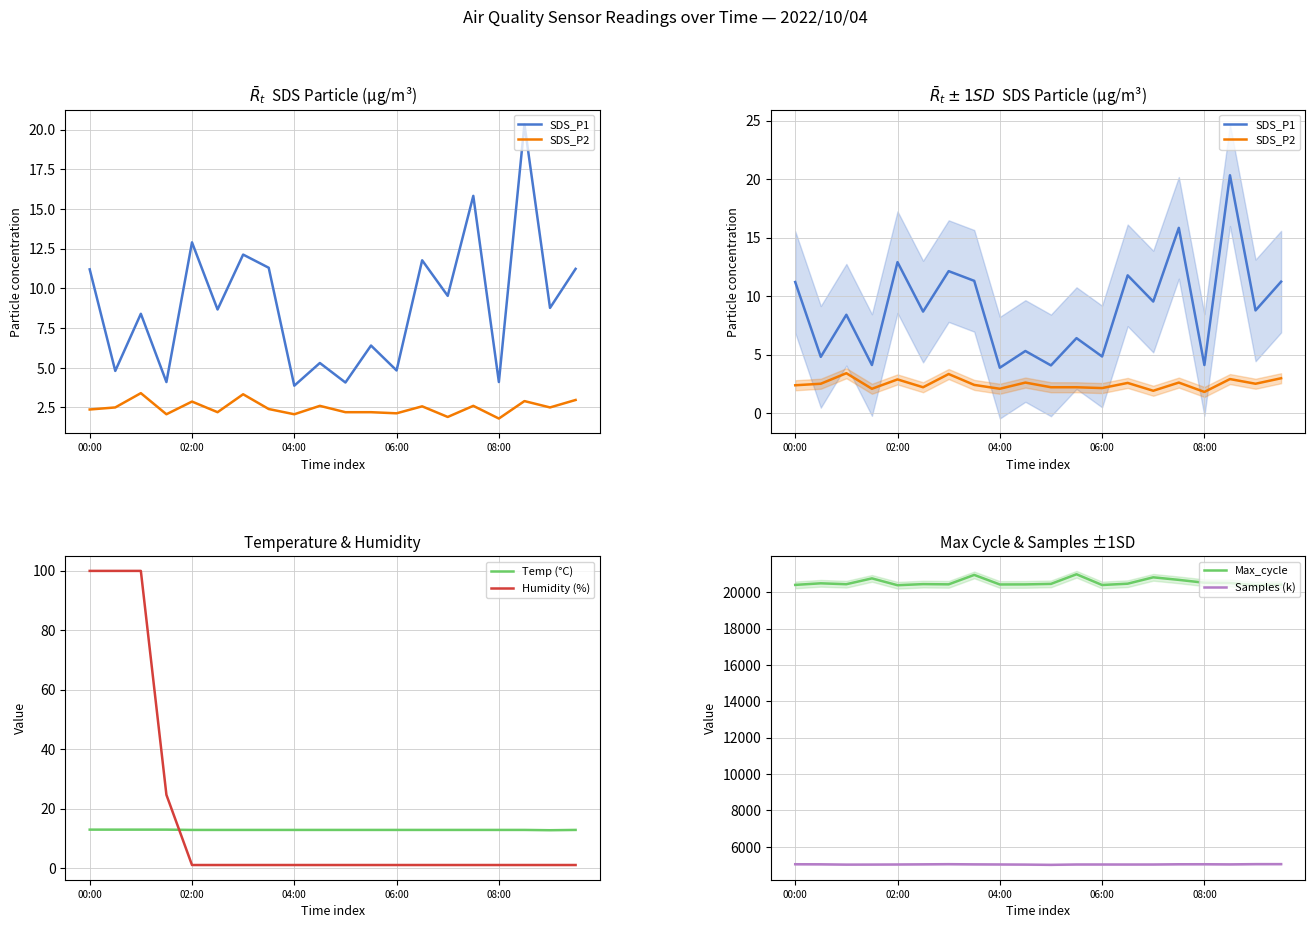

Reading right to left, what are all the values shown in this chart?

SDS_P1: 11.2	8.8	20.3	4.1	15.8	9.5	11.8	4.8	6.4	4.1	5.3	3.9	11.3	12.1	8.7	12.9	4.1	8.4	4.8	11.2
SDS_P2: 3.0	2.5	2.9	1.8	2.6	1.9	2.6	2.1	2.2	2.2	2.6	2.1	2.4	3.3	2.2	2.9	2.1	3.4	2.5	2.4
Temp (°C): 12.8	12.7	12.8	12.8	12.8	12.8	12.8	12.8	12.8	12.8	12.8	12.8	12.8	12.8	12.8	12.8	12.9	12.9	12.9	12.9
Humidity (%): 1.0	1.0	1.0	1.0	1.0	1.0	1.0	1.0	1.0	1.0	1.0	1.0	1.0	1.0	1.0	1.0	24.6	99.9	99.9	99.9
Max_cycle: 20416.0	20385.0	20507.0	20520.0	20677.0	20817.0	20467.0	20395.0	20985.0	20456.0	20428.0	20424.0	20949.0	20431.0	20444.0	20383.0	20759.0	20438.0	20488.0	20401.0
Samples (k): 5050.8	5050.5	5037.1	5044.5	5043.3	5030.9	5029.9	5031.3	5031.4	5011.4	5025.8	5032.6	5038.2	5048.1	5039.5	5031.7	5027.0	5024.3	5040.5	5044.6